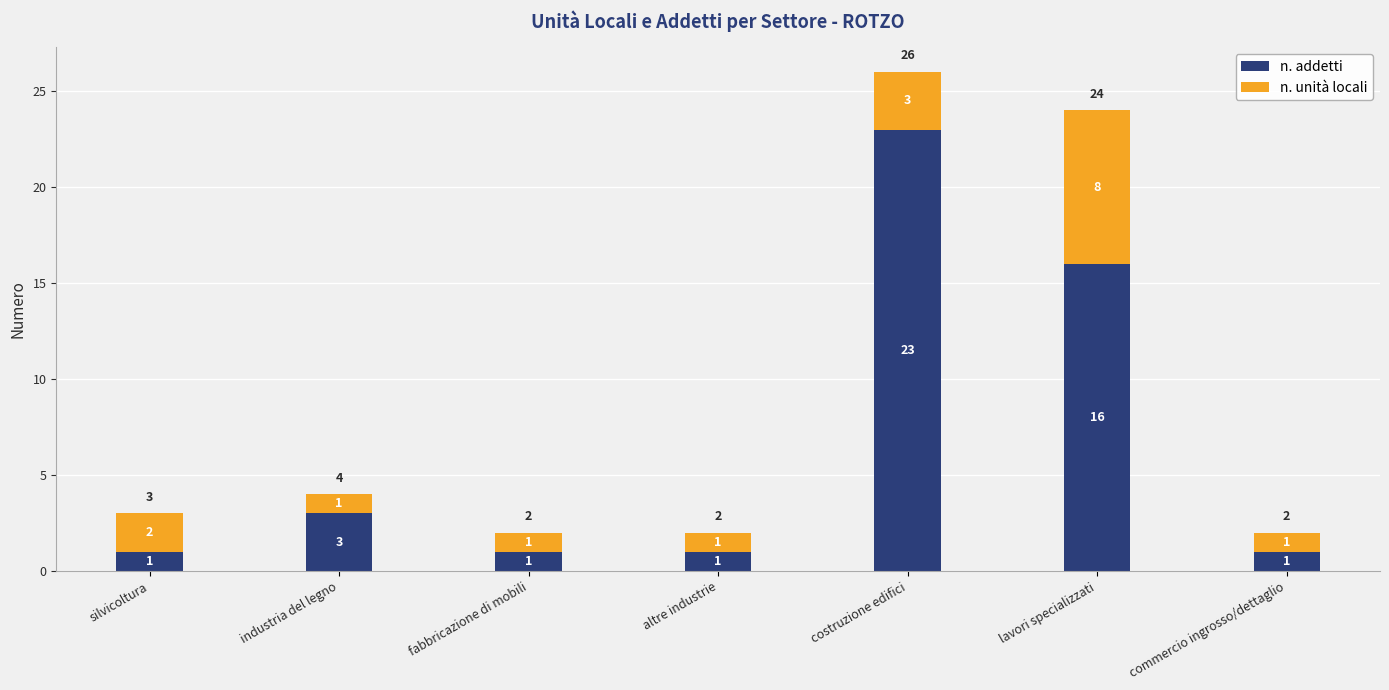

Are the bars horizontal?

No